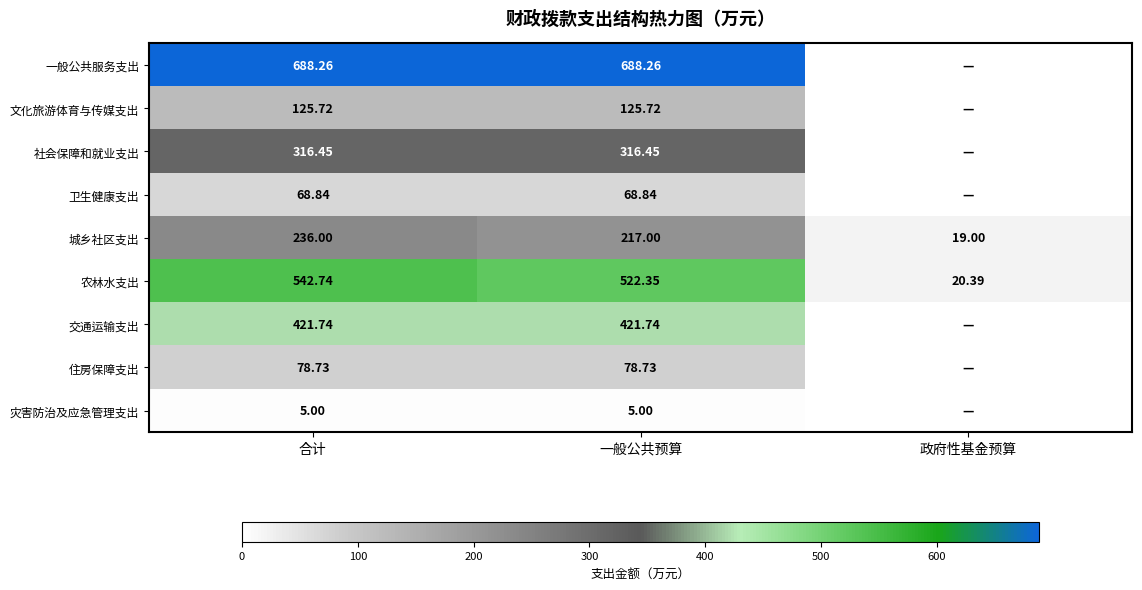

At which label does 农林水支出 reach its peak?

合计